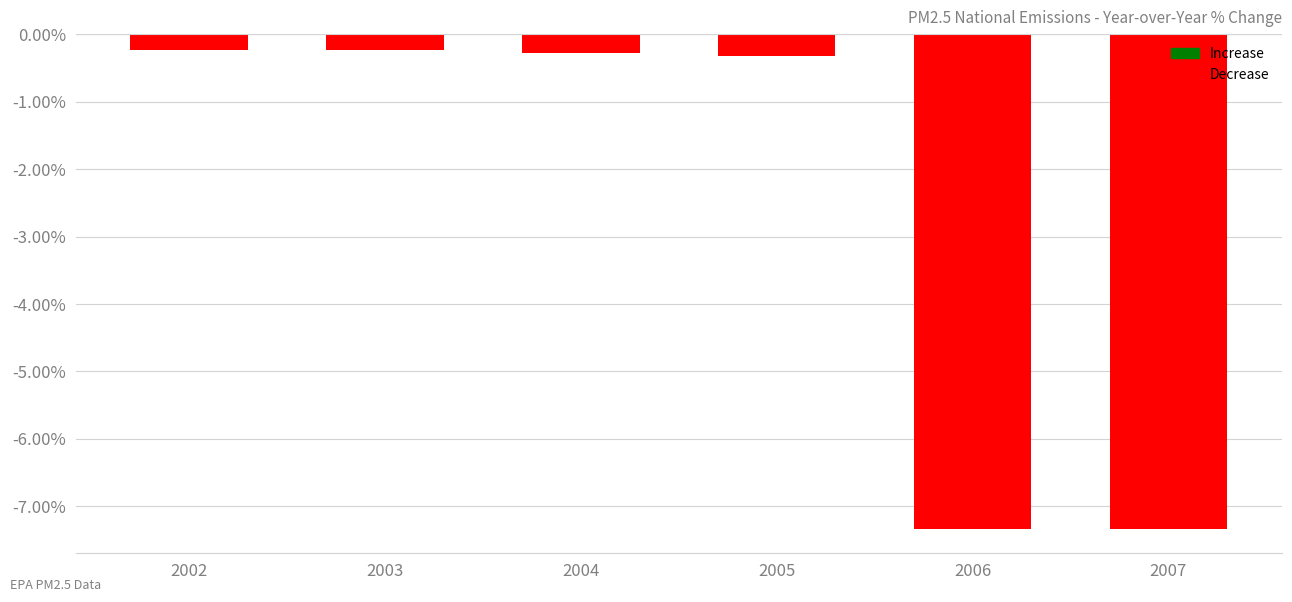

Is it true that the value at 2007 is -7.3?

True